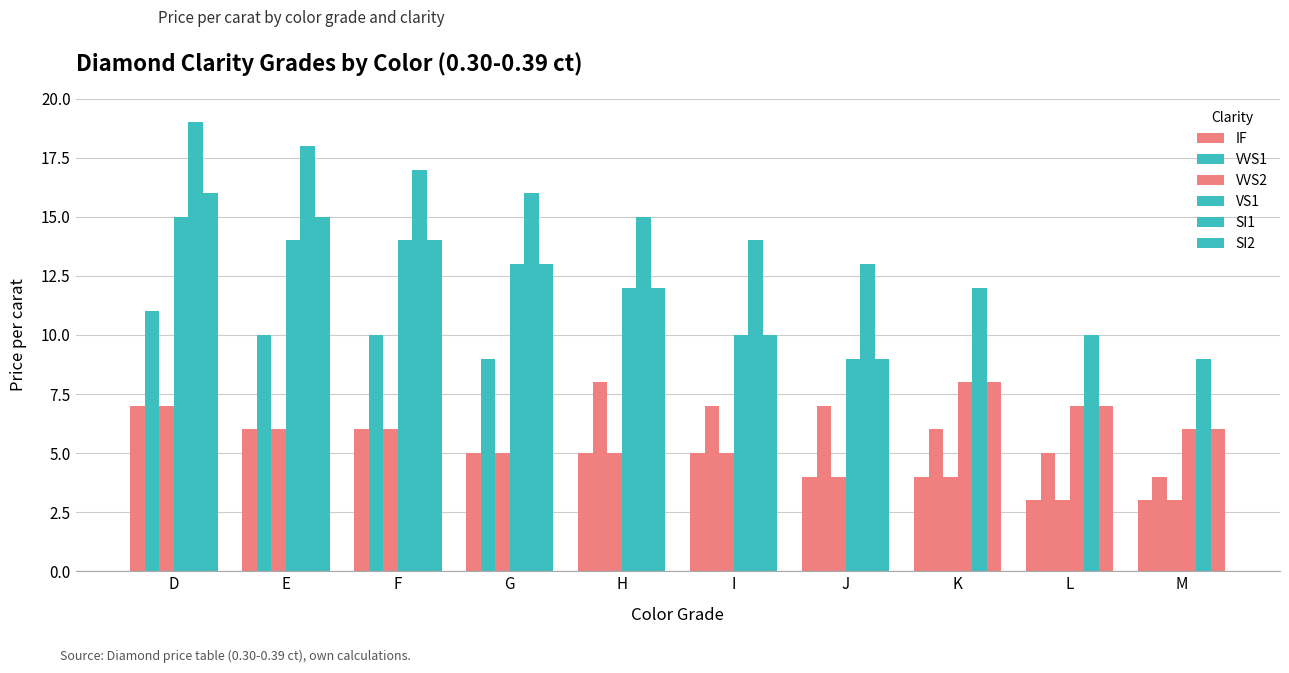

At which category is the sum across all series the highest?

D